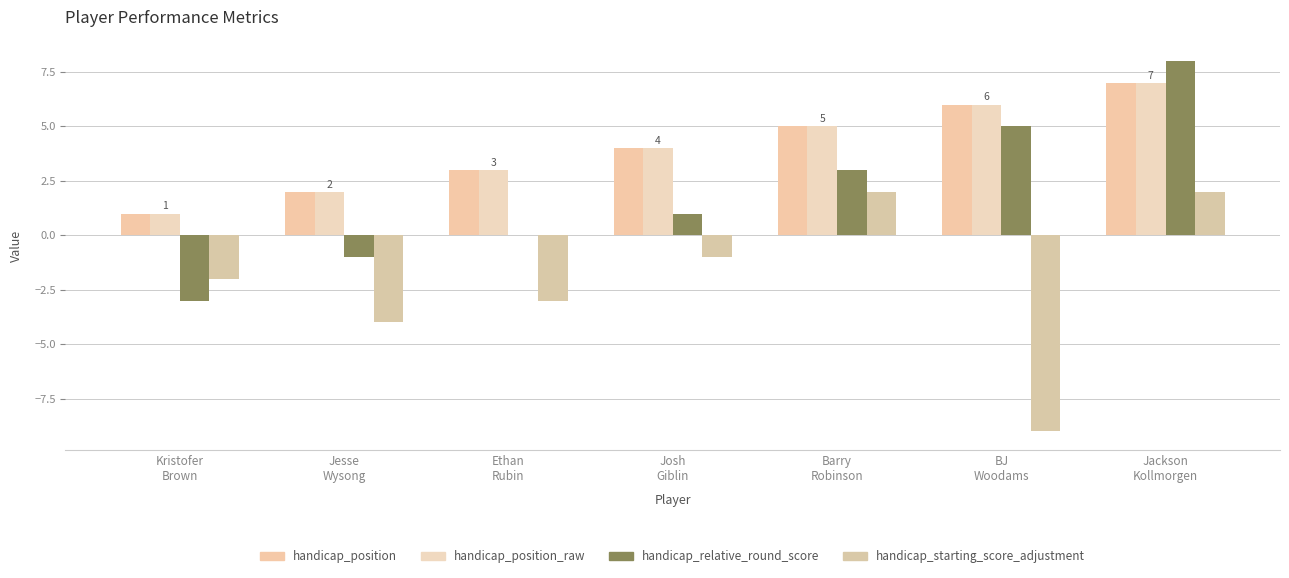

What is the minimum value for handicap_relative_round_score?

-3